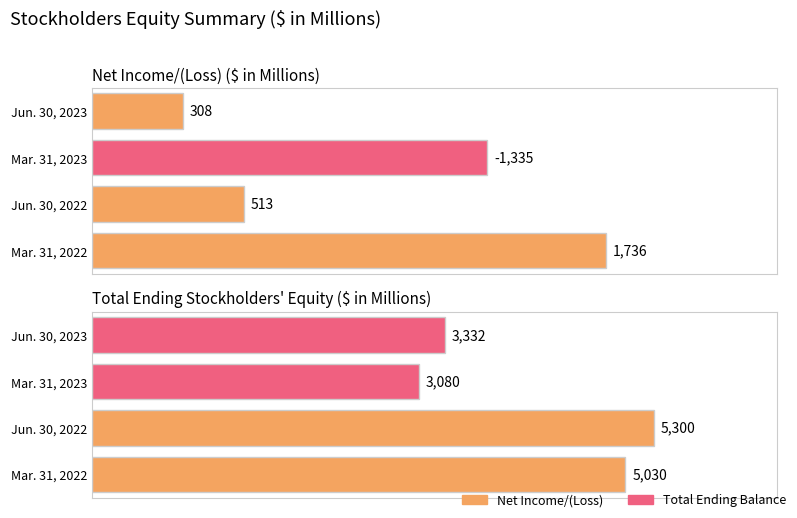

At which category does the chart reach its peak across all series?

Jun. 30, 2022